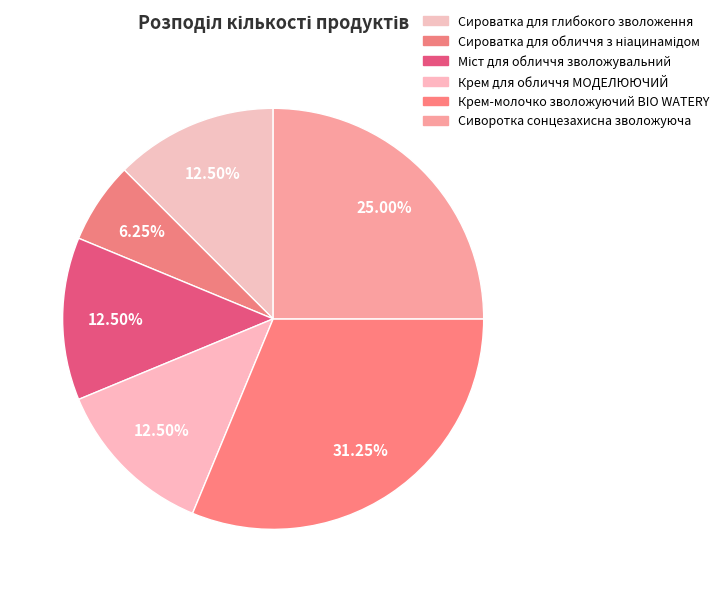

Is it true that Крем для обличчя МОДЕЛЮЮЧИЙ is 12% of the pie?

True